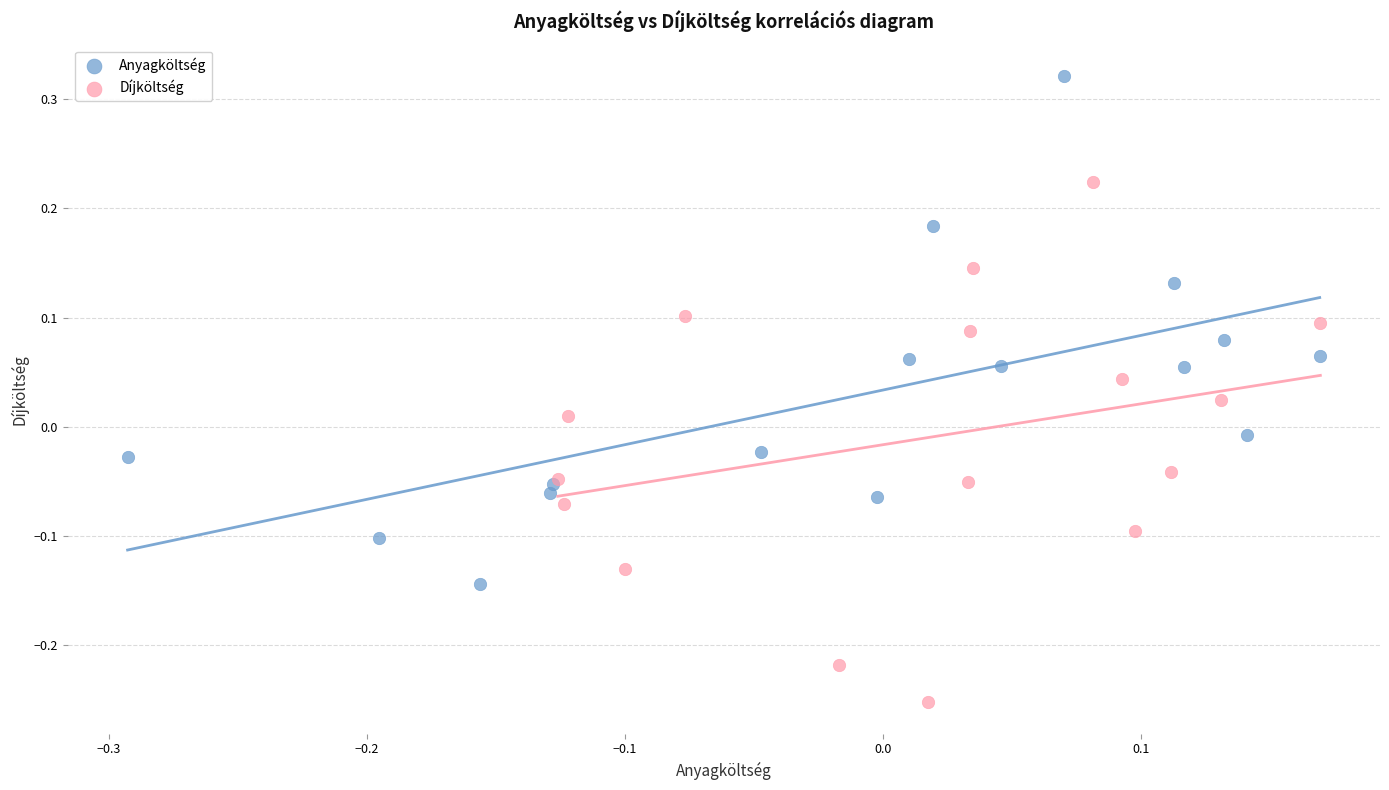

Which series has the widest spread of Y values?

Díjköltség